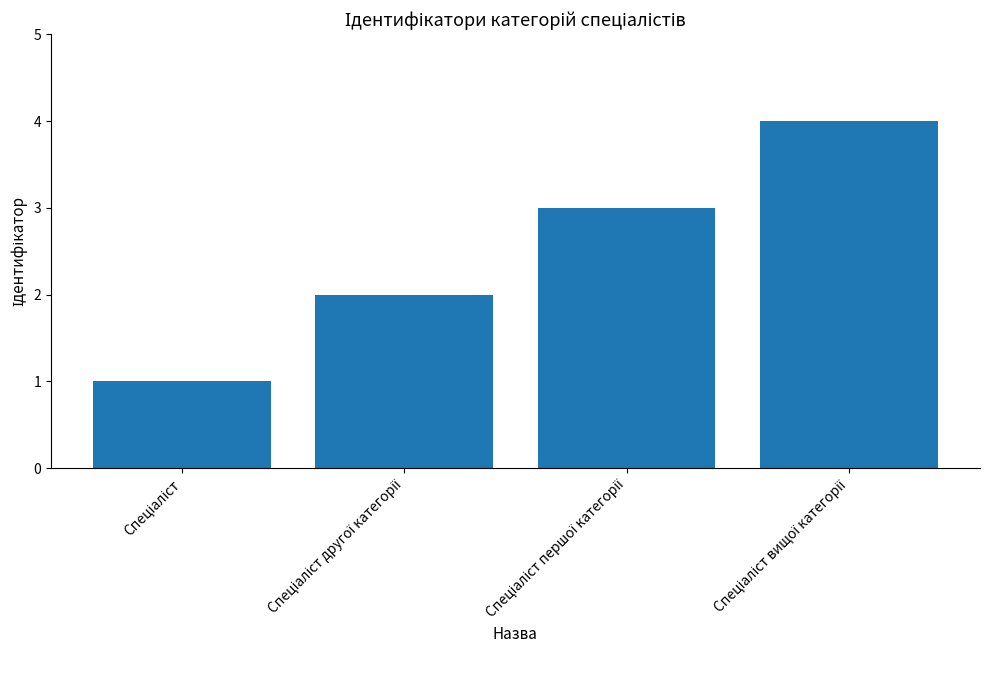

What is the greatest value displayed?

4